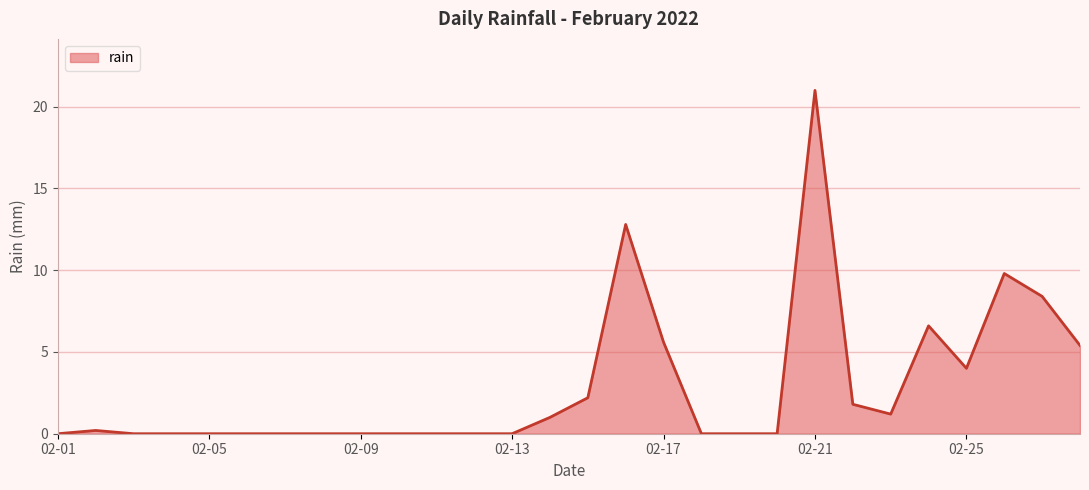

What is the difference between the maximum and minimum values?

21.0